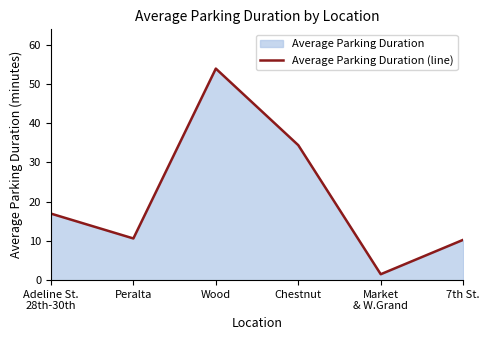

The chart shows a value of 53.9 at Wood. True or false?

True